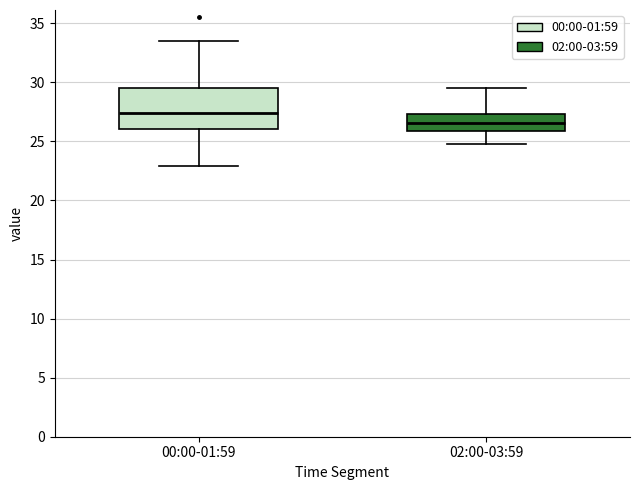

Which box's median line is the highest?

00:00-01:59